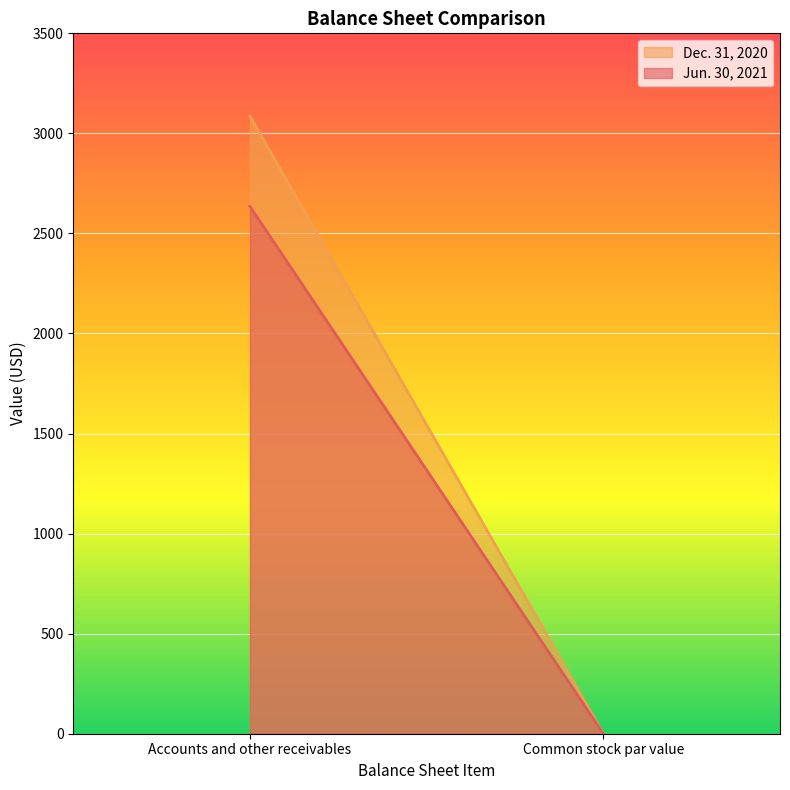

What is the label of the 2nd point from the right?

Accounts and other receivables